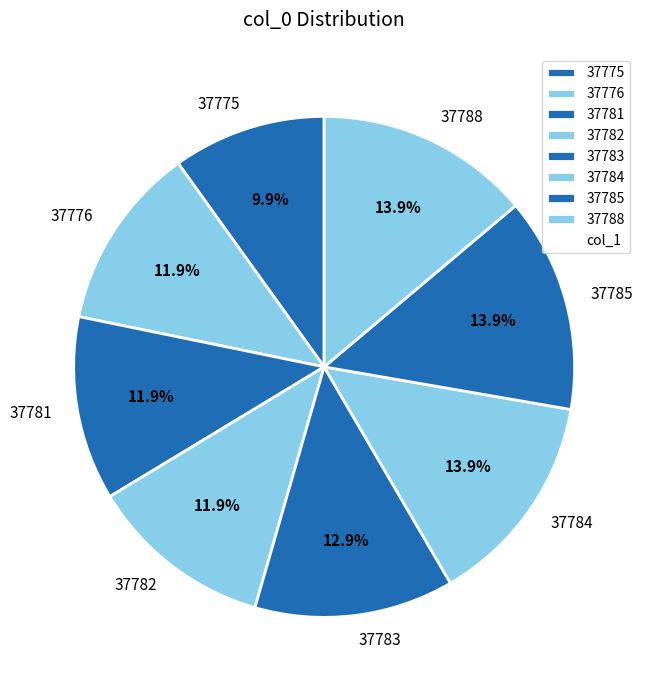

What is the smallest slice in the pie chart?

37775